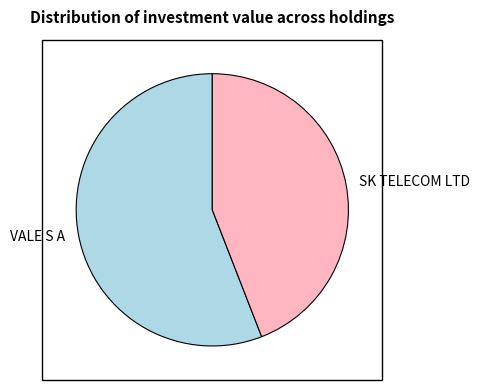

What is the largest slice in the pie chart?

VALE S A